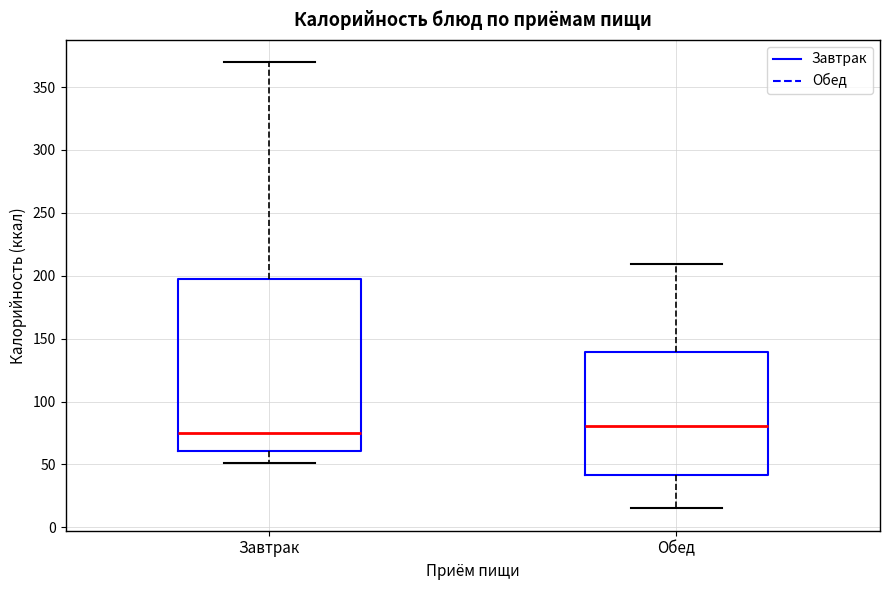

Reading left to right, transcribe this box plot: for each box, give where its median line is, the range the box spans, and where its two whiskers end, as read against the y-axis. The values are not printed on the chart, so give them approximately, as read against the axis.

Завтрак: median 75, box 60 to 195, whiskers 50 to 370
Обед: median 80, box 40 to 140, whiskers 15 to 210